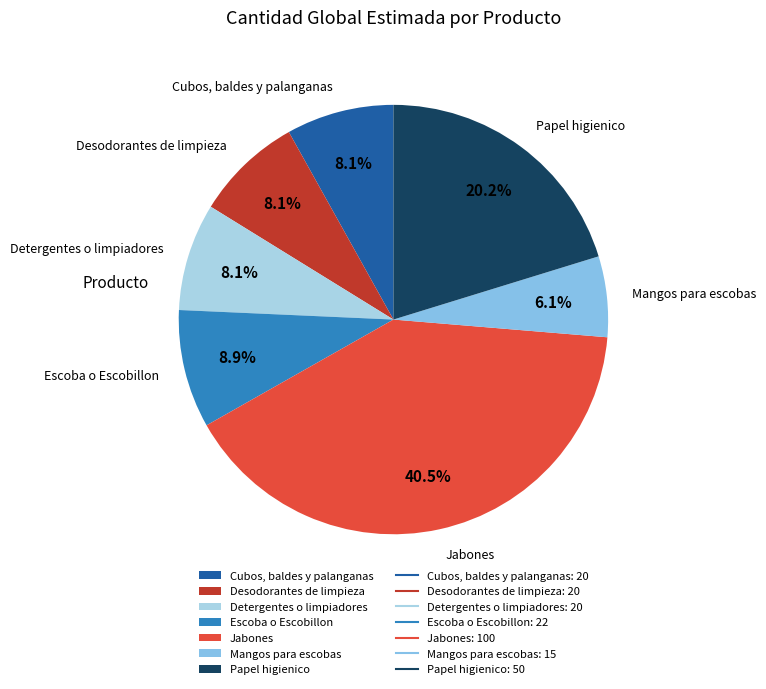

Which slice is the largest?

Jabones